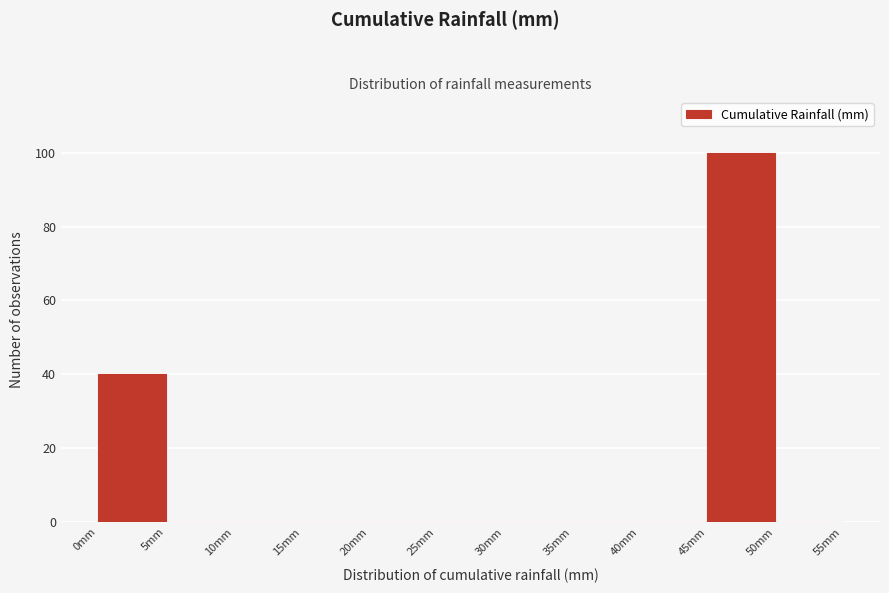

Reading left to right, transcribe this chart: for each bar, give the range it covers on the x-axis and its height. The values are not printed on the chart, so give them approximately, as read against the axis.

0 to 5: 40
5 to 10: 0
10 to 15: 0
15 to 20: 0
20 to 25: 0
25 to 30: 0
30 to 35: 0
35 to 40: 0
40 to 45: 0
45 to 50: 100
50 to 55: 0